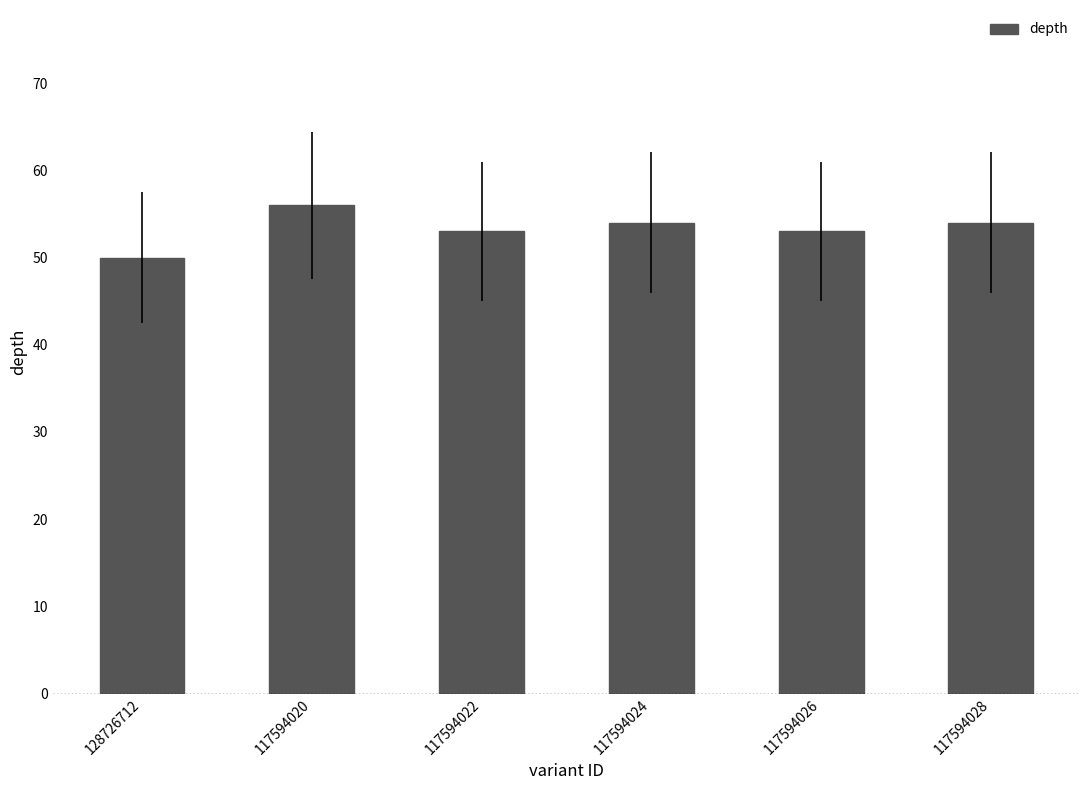

What is the average value?

53